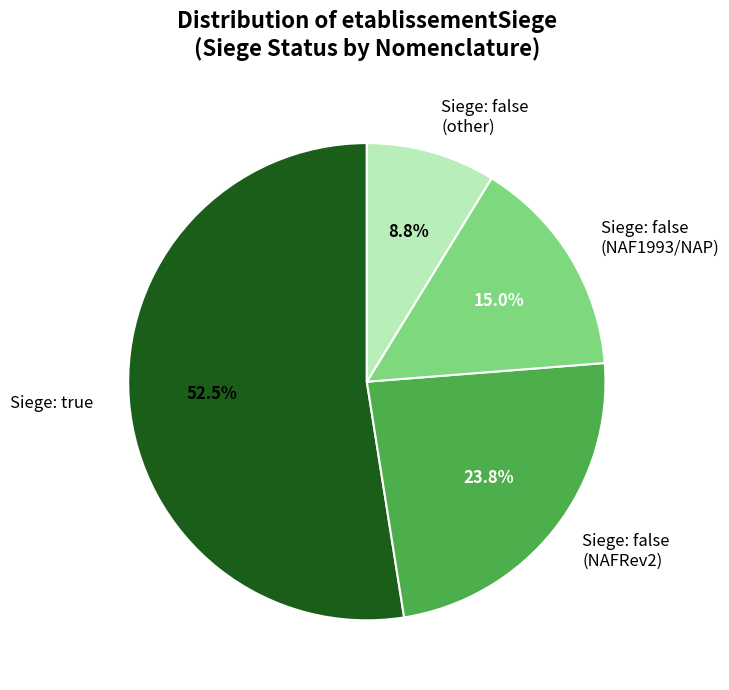

Which category has the biggest portion of the pie?

Siege: true